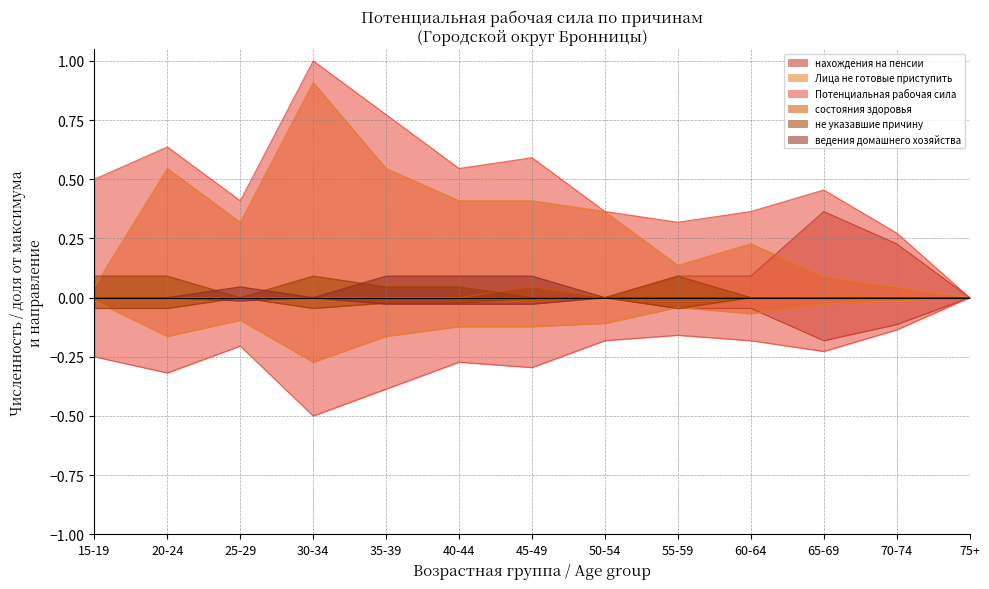

What position from the left is 55-59?

9